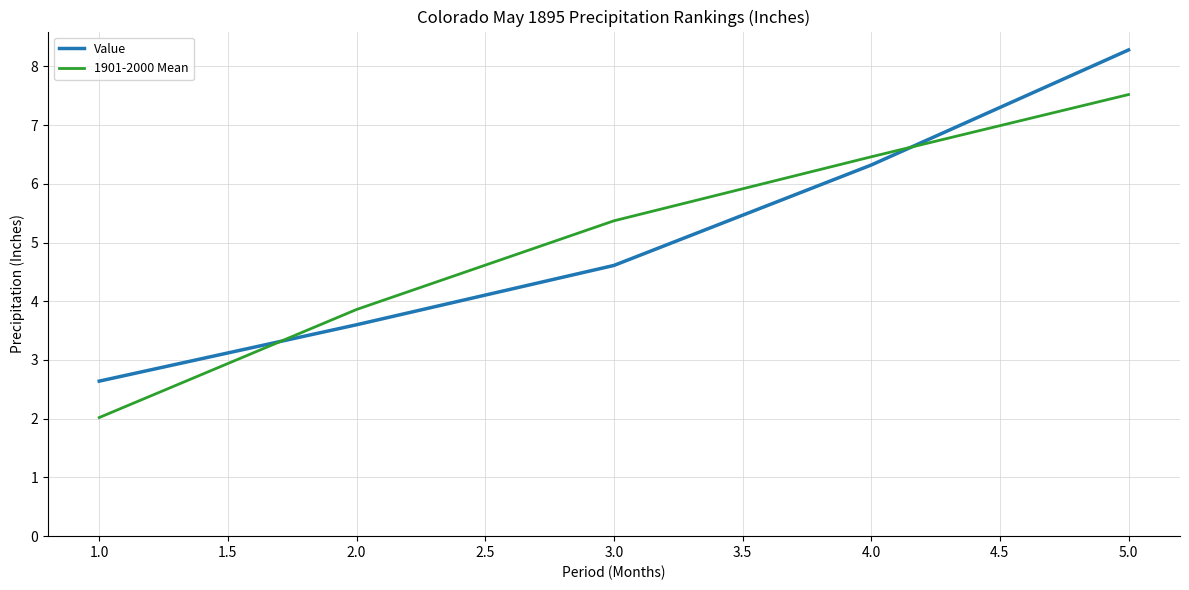

What value does the Value series have at 2.0?

3.6